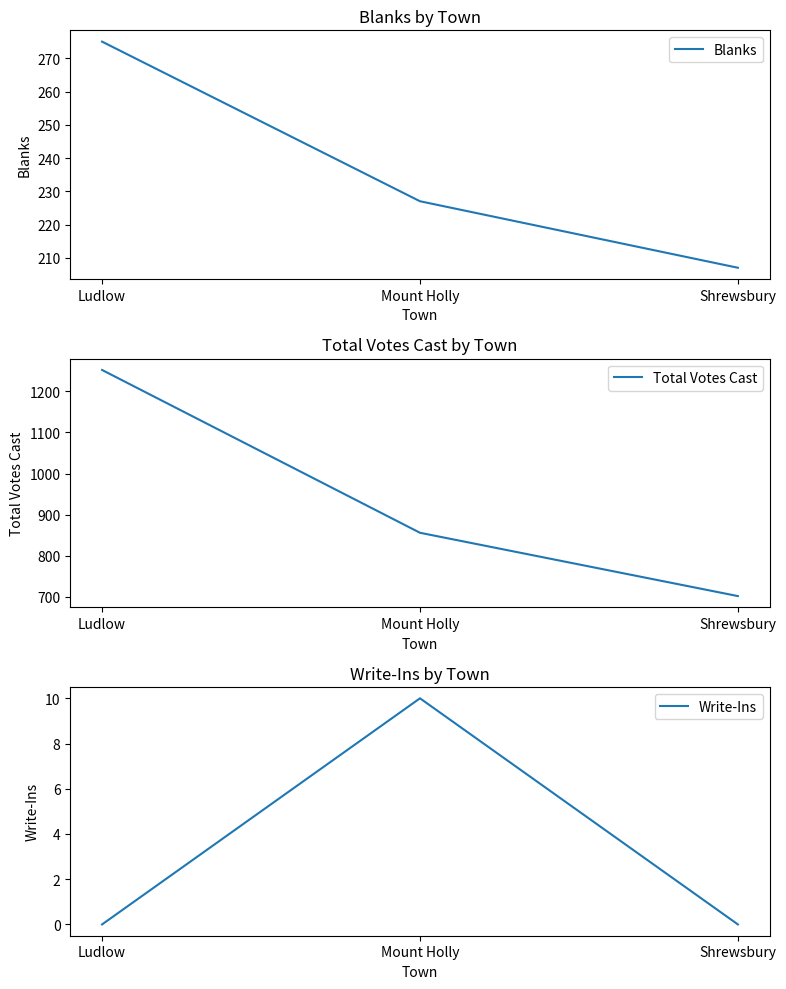

What is the label of the 3rd point from the left?

Shrewsbury